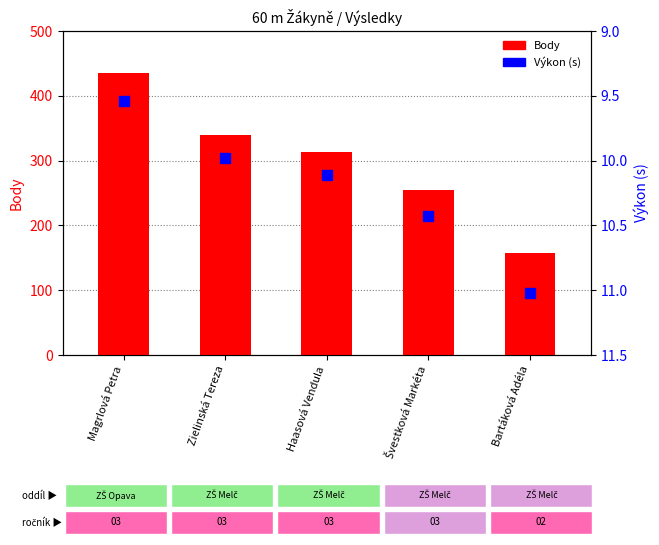

At which category is the sum across all series the highest?

Magrlová Petra